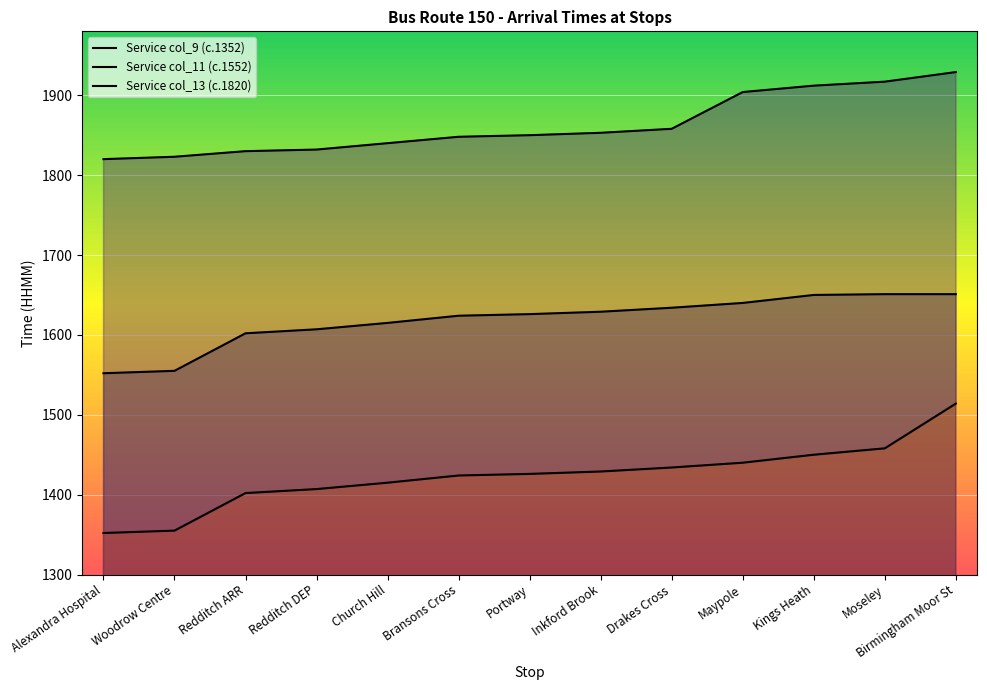

What is the label of the 9th point from the left?

Drakes Cross